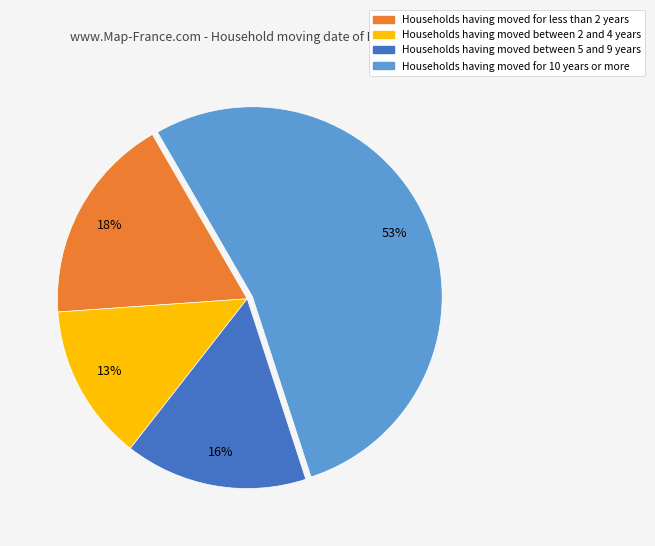

Which has a higher value, Households having moved for 10 years or more or Households having moved for less than 2 years?

Households having moved for 10 years or more